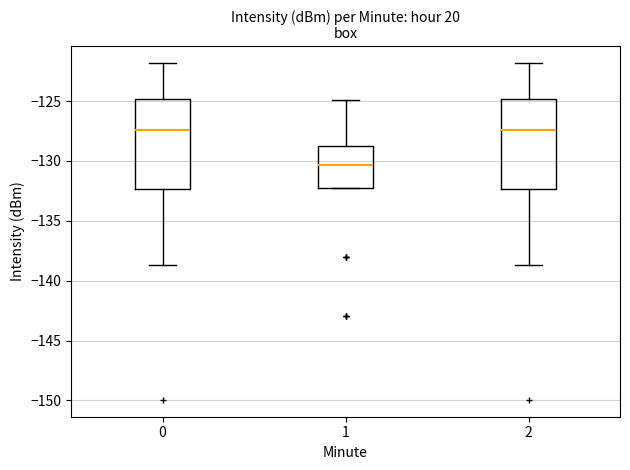

Where is the upper edge of the box at x = 2 on the y-axis? The values are not printed on the chart, so give them approximately, as read against the axis.

-125.0